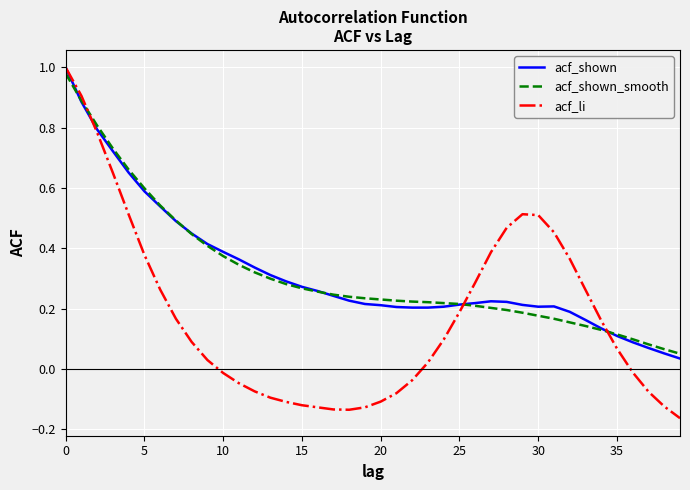

What are all the series names shown in the legend?

acf_shown, acf_shown_smooth, acf_li